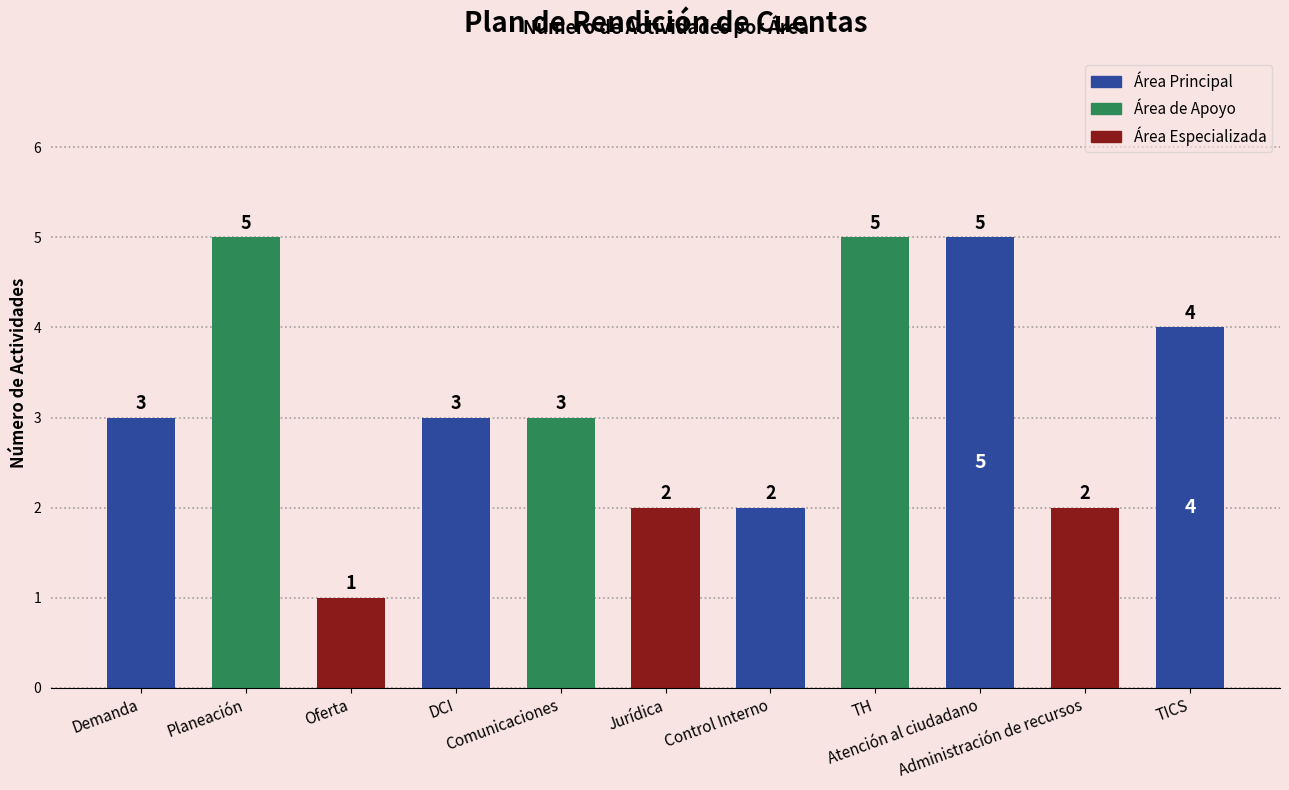

What value does the data have at Demanda?

3